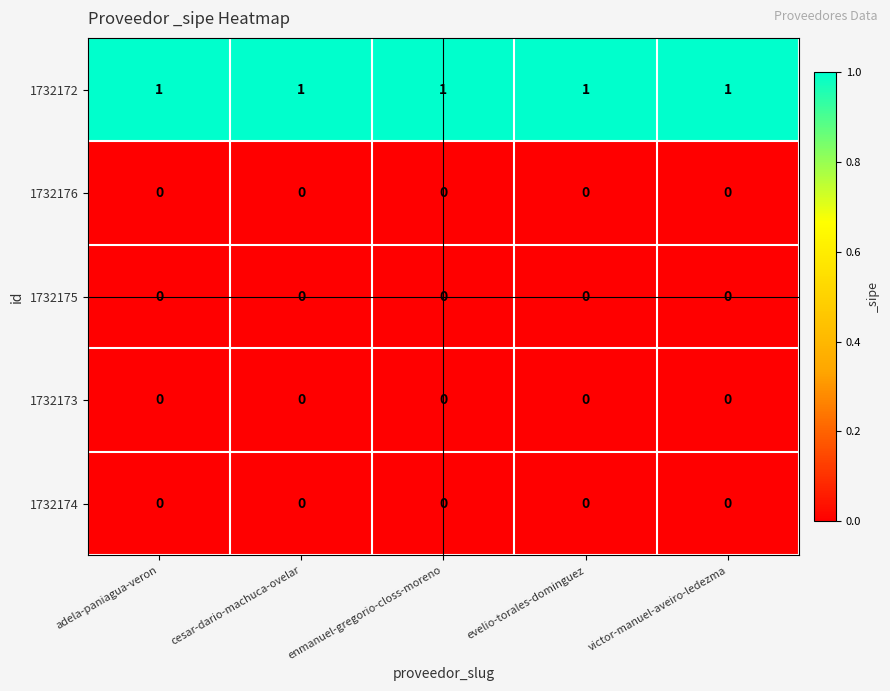

Is it true that 1732173 equals 0 at enmanuel-gregorio-closs-moreno?

True